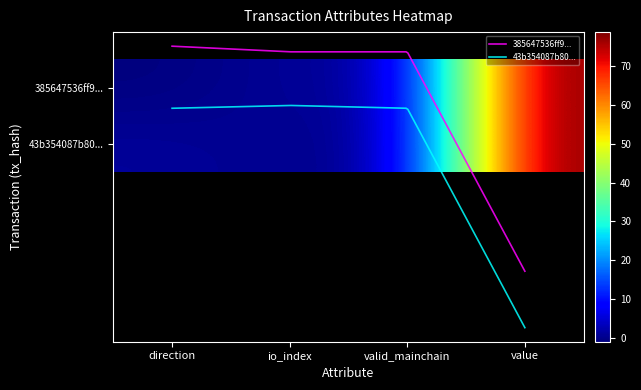

How many values in 43b354087b808b906eeb67447133faf320becc6 are above zero?

3